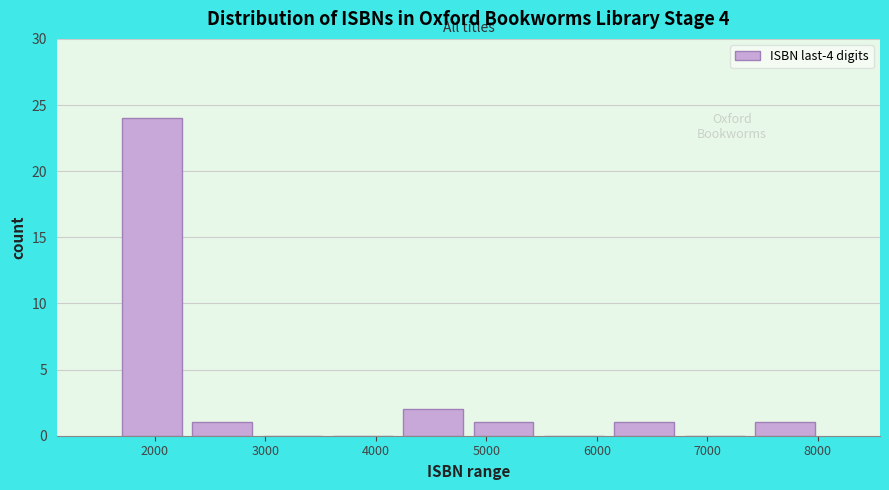

Reading left to right, list every bar in this chart as the range it spans on the x-axis followed by its height. Neither the bar edges nor the heights are printed on the chart, so give them approximately, as read against the axes.

1700 to 2300: 24
2300 to 2900: 1
2900 to 3600: 0
3600 to 4200: 0
4200 to 4800: 2
4800 to 5500: 1
5500 to 6100: 0
6100 to 6700: 1
6700 to 7400: 0
7400 to 8000: 1